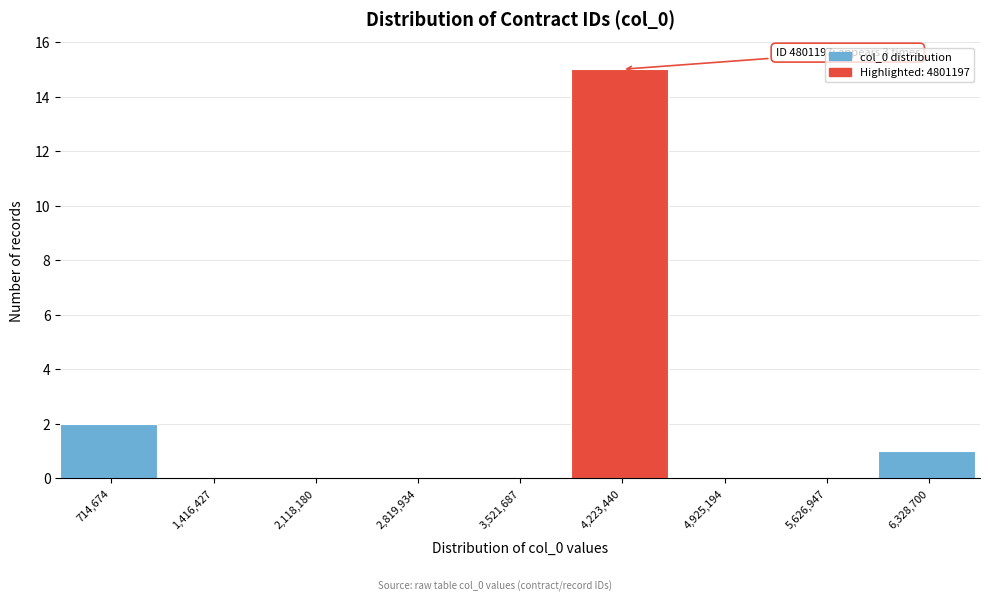

Reading left to right, what are all the values shown in this chart?

714,674=2	1,416,427=0	2,118,180=0	2,819,934=0	3,521,687=0	4,223,440=15	4,925,194=0	5,626,947=0	6,328,700=1